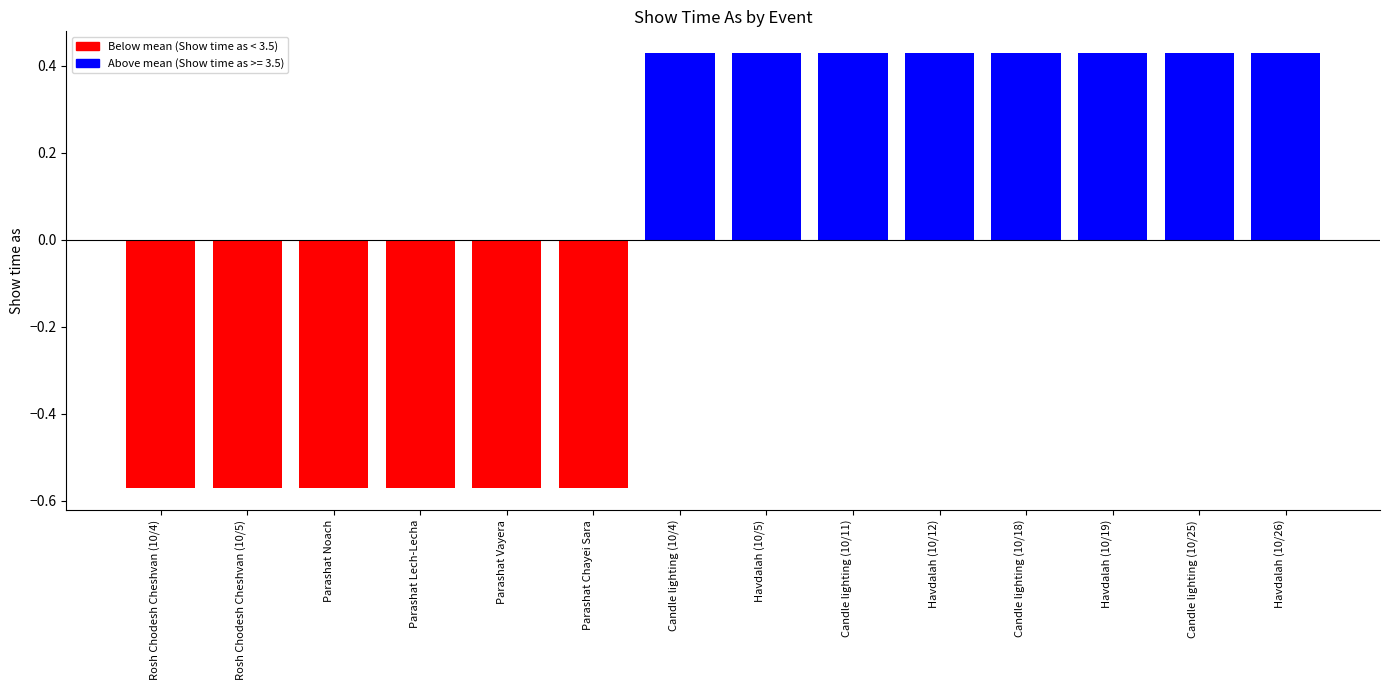

What is the label of the 3rd bar from the left?

Parashat Noach